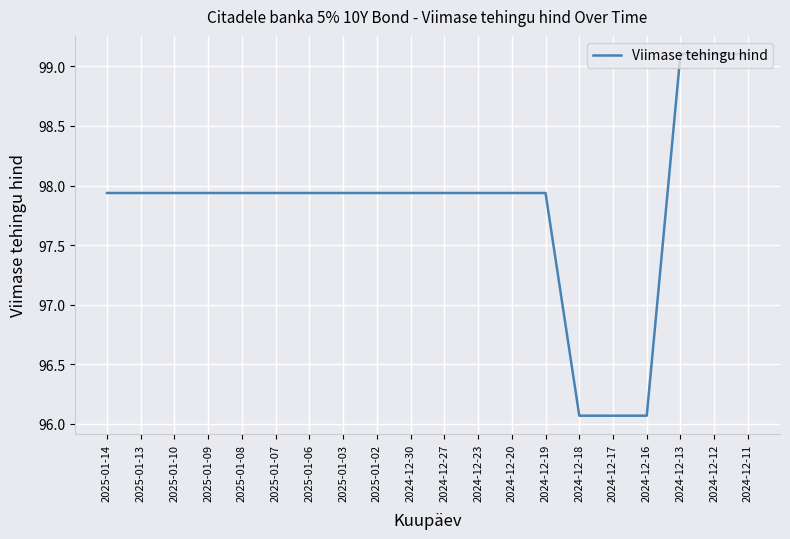

What position from the left is 2025-01-10?

3